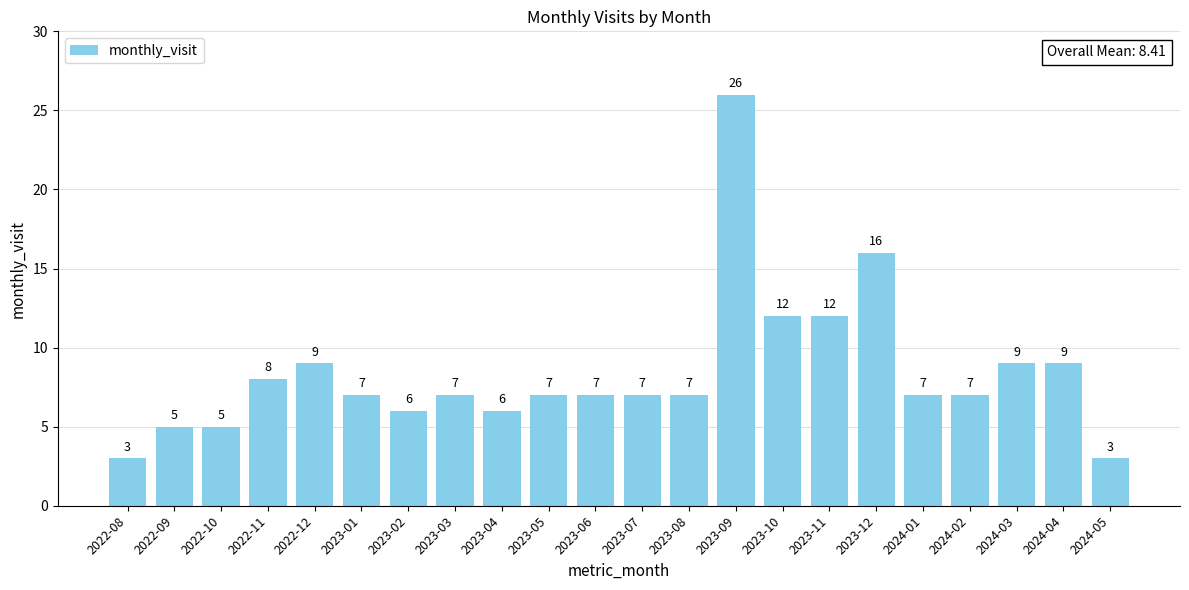

True or false: the data shows 16 at 2023-12.

True